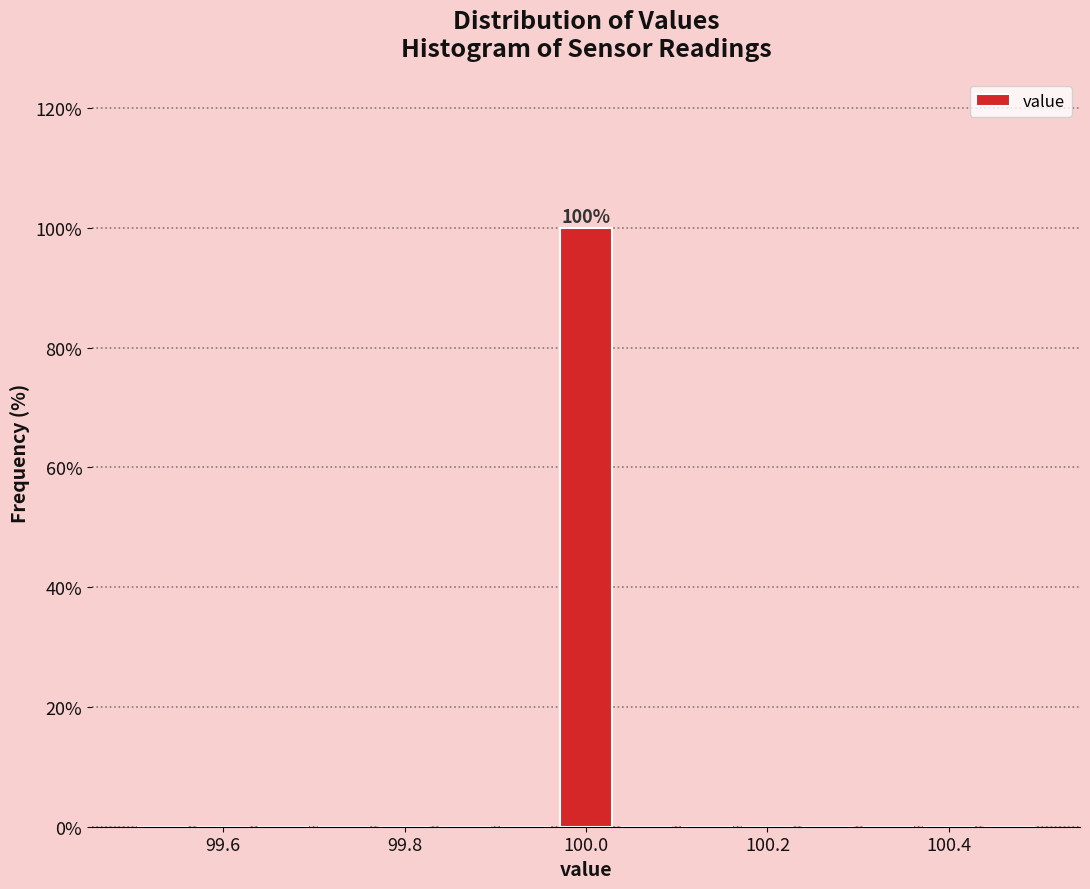

Around what value on the x-axis is the tallest bar? Give the approximate position of its centre, as read against the axis.

100.00